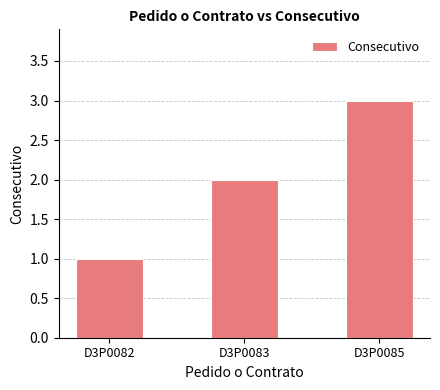

Which category has the lowest value across all series?

D3P0082